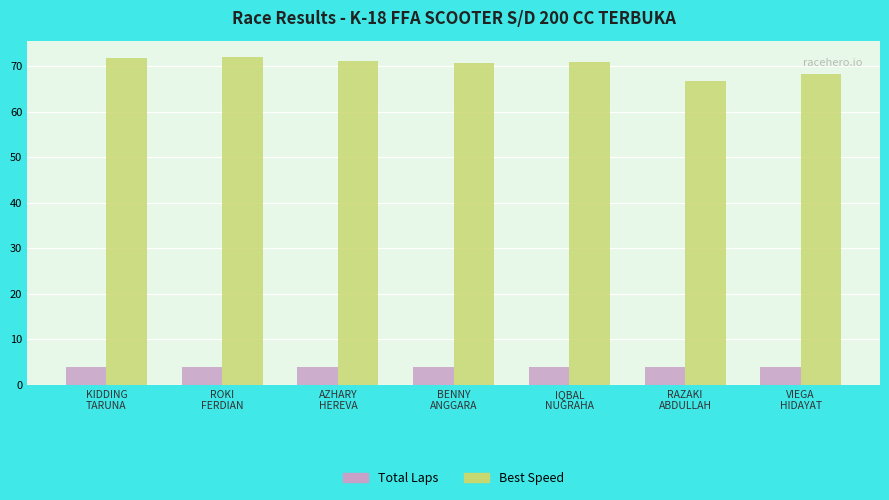

Which series changed the most between IQBAL
NUGRAHA and RAZAKI
ABDULLAH?

Best Speed